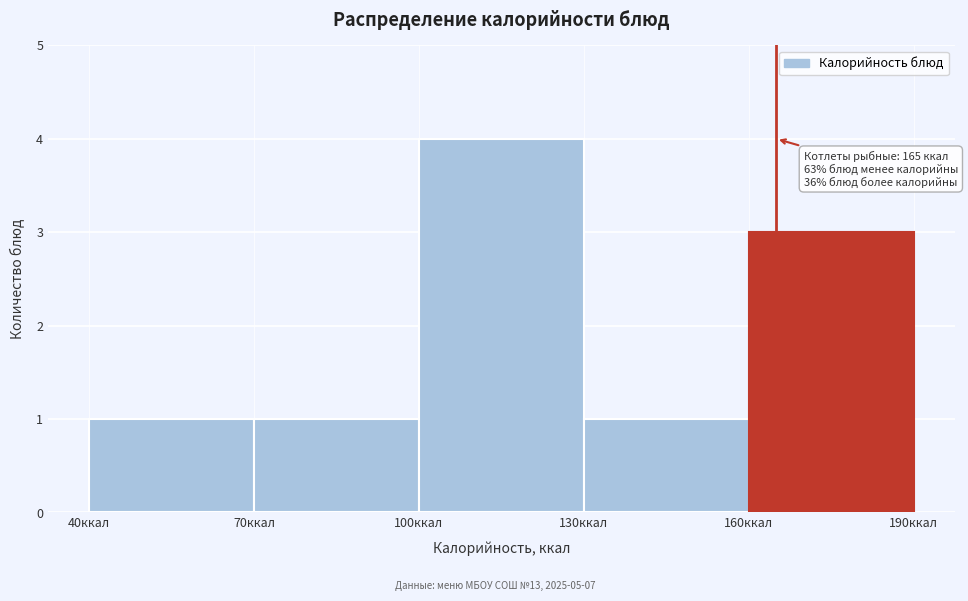

Over which range of the x-axis is the bar tallest?

100 to 130